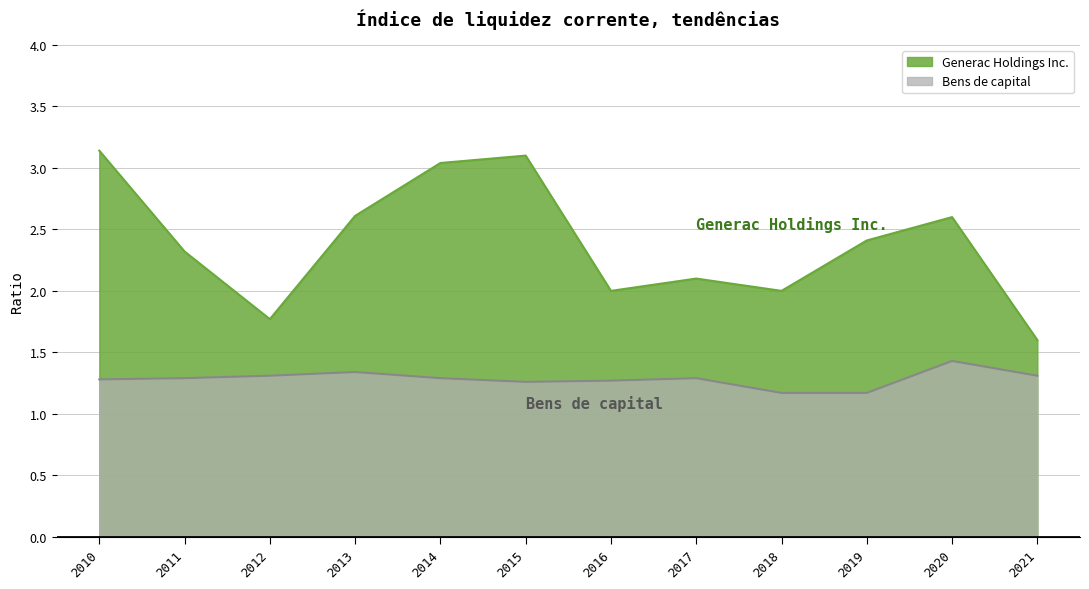

The value of Generac Holdings Inc. at 2020 is 2.6. True or false?

True